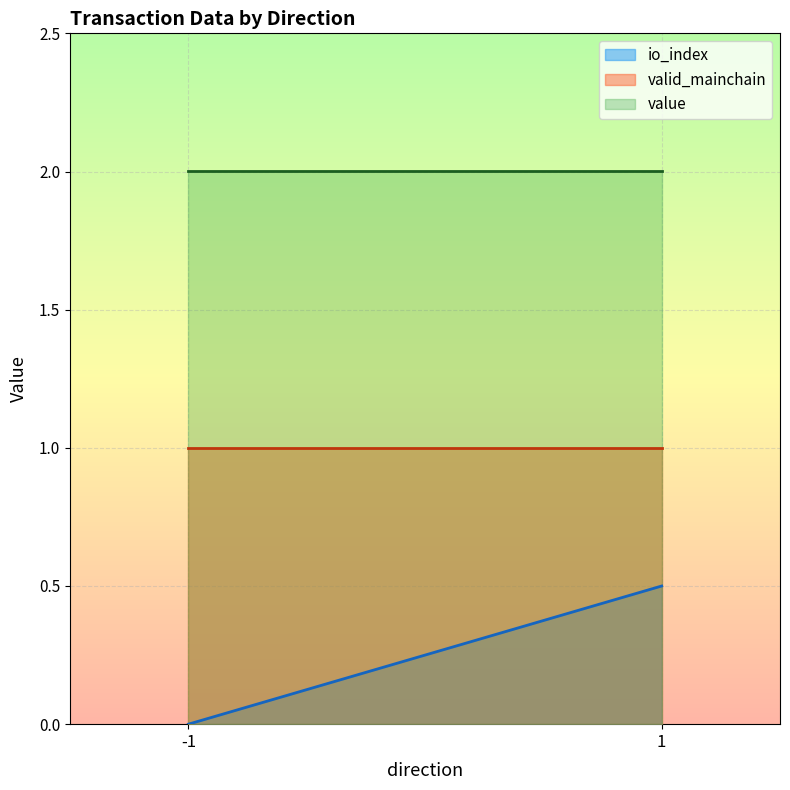

Which series has the largest range (max minus min)?

io_index